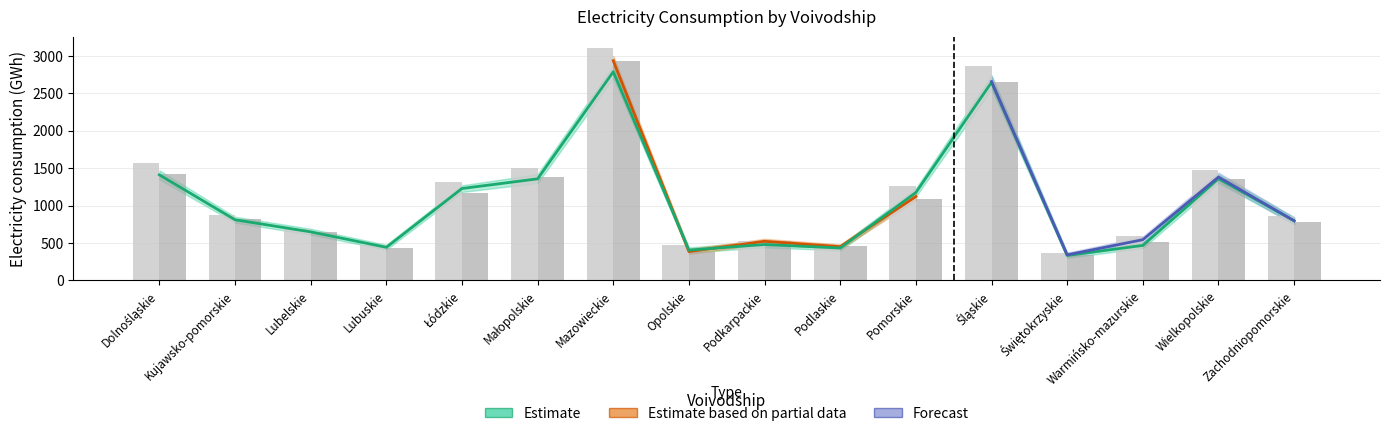

Read the Electricity 2005 (GWh) value at Wielkopolskie.

1358.1